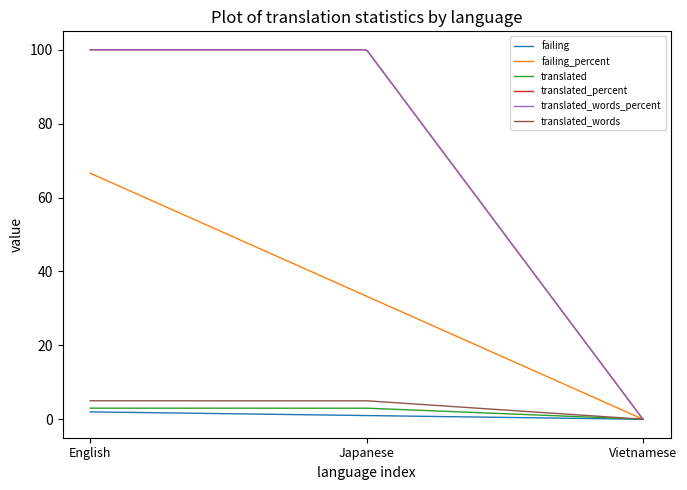

Is this an area chart (filled region under the line)?

No